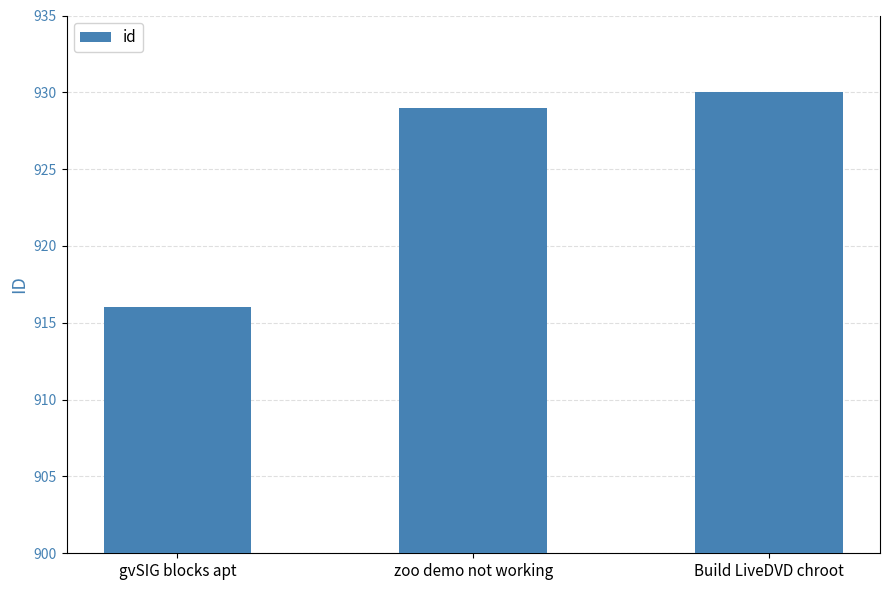

How many distinct data groups are displayed?

1